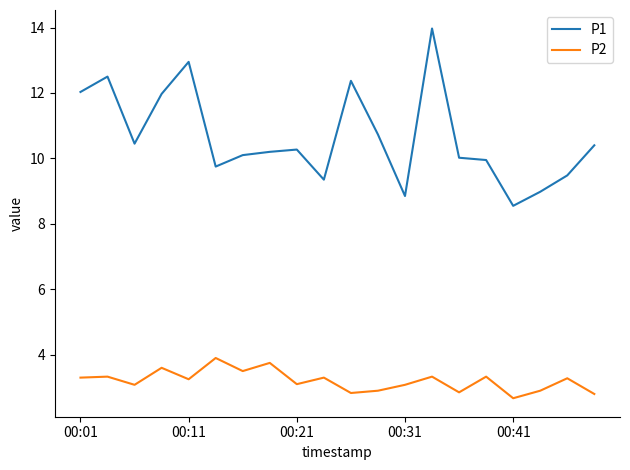

True or false: P1 and P2 cross at least once.

False